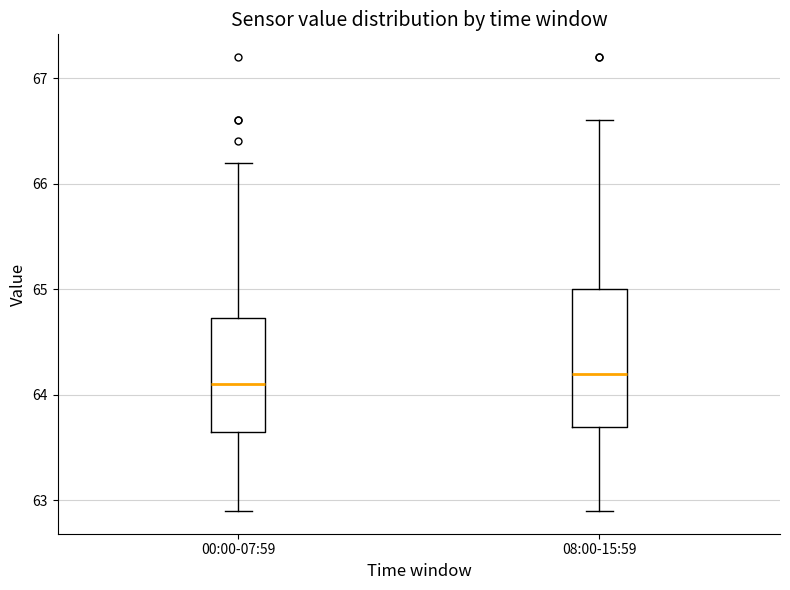

Reading left to right, transcribe this box plot: for each box, give where its median line is, the range the box spans, and where its two whiskers end, as read against the y-axis. The values are not printed on the chart, so give them approximately, as read against the axis.

00:00-07:59: median 64.1, box 63.7 to 64.7, whiskers 62.9 to 66.2
08:00-15:59: median 64.2, box 63.7 to 65.0, whiskers 62.9 to 66.6